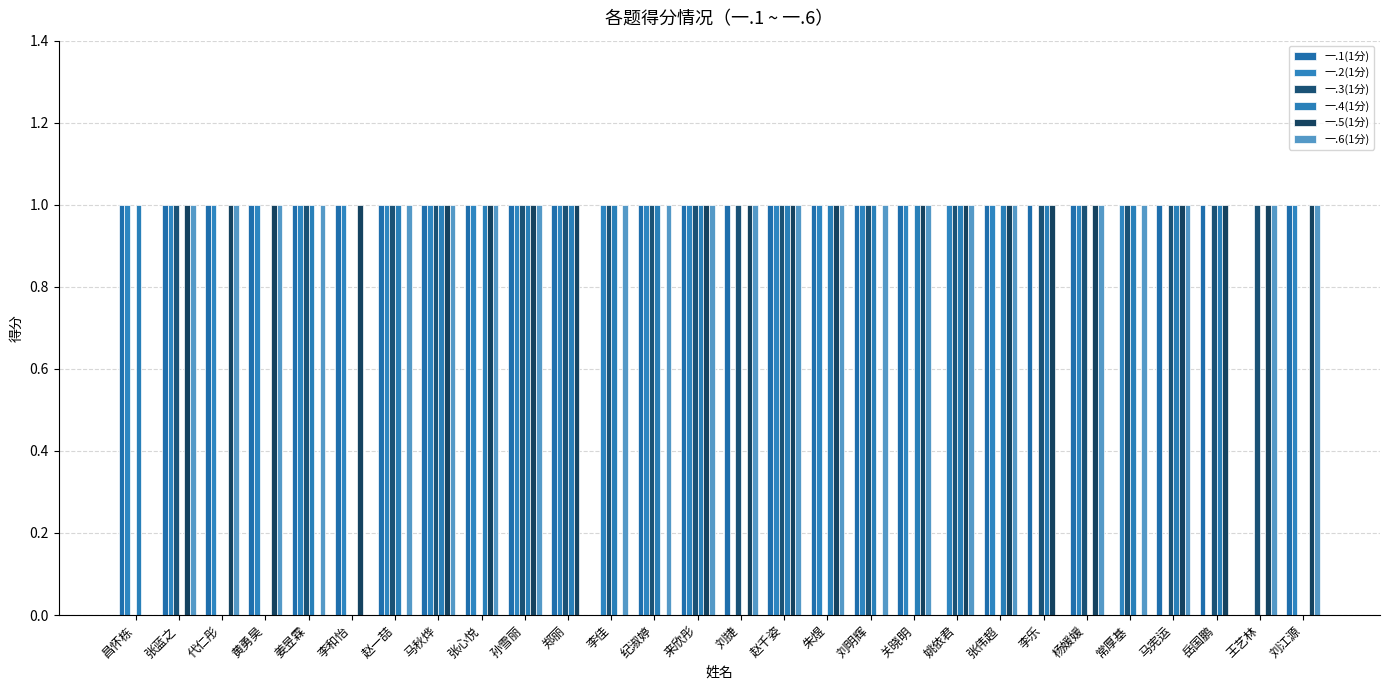

What are all the series names shown in the legend?

一.1(1分), 一.2(1分), 一.3(1分), 一.4(1分), 一.5(1分), 一.6(1分)